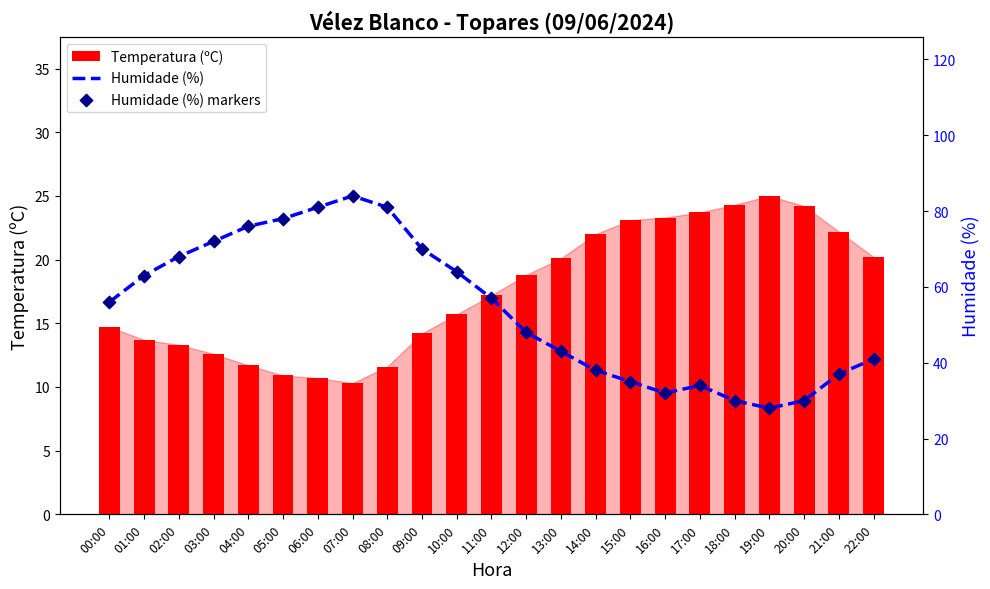

What is the total value across all series at 04:00?

163.7